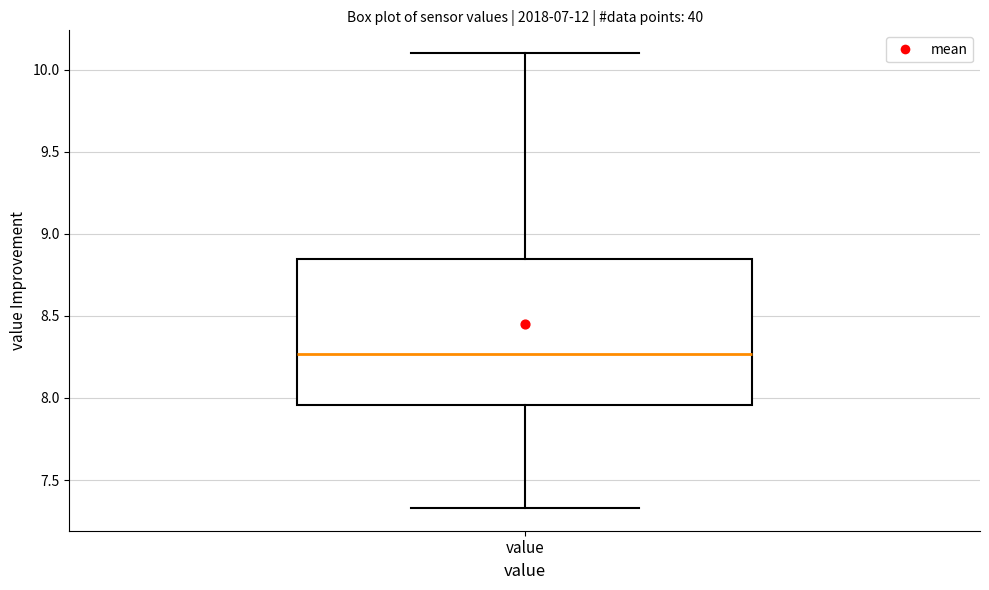

Where does the lower whisker of the box for value end on the y-axis? The values are not printed on the chart, so give them approximately, as read against the axis.

7.35